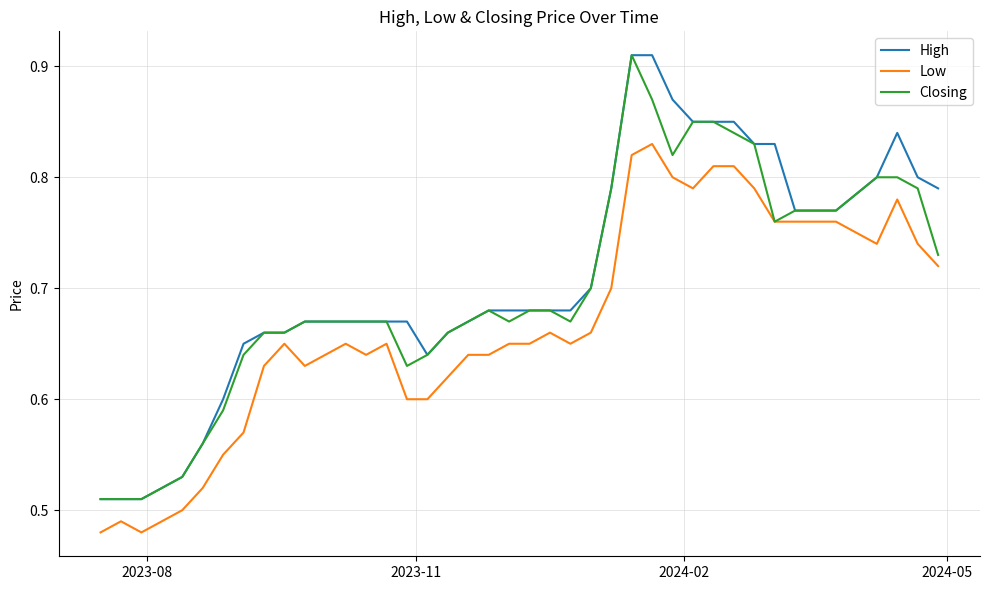

True or false: High and Low intersect in this chart.

False